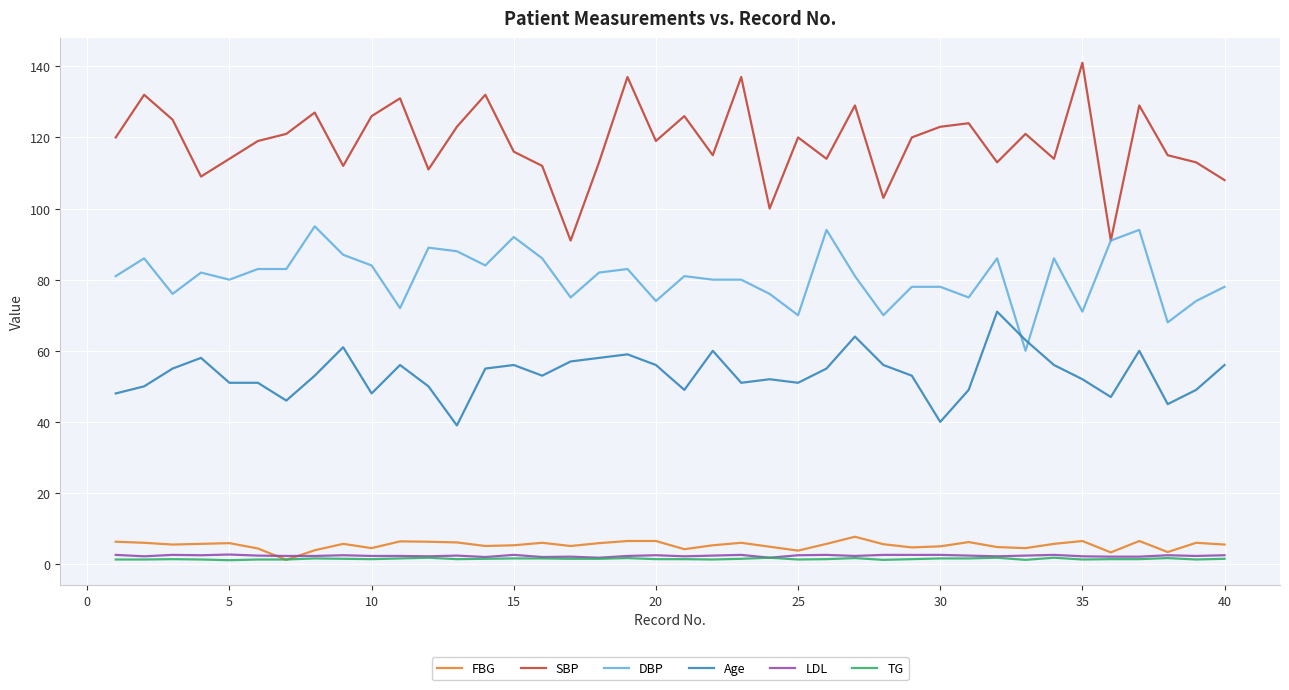

Does the chart have visible grid lines?

Yes